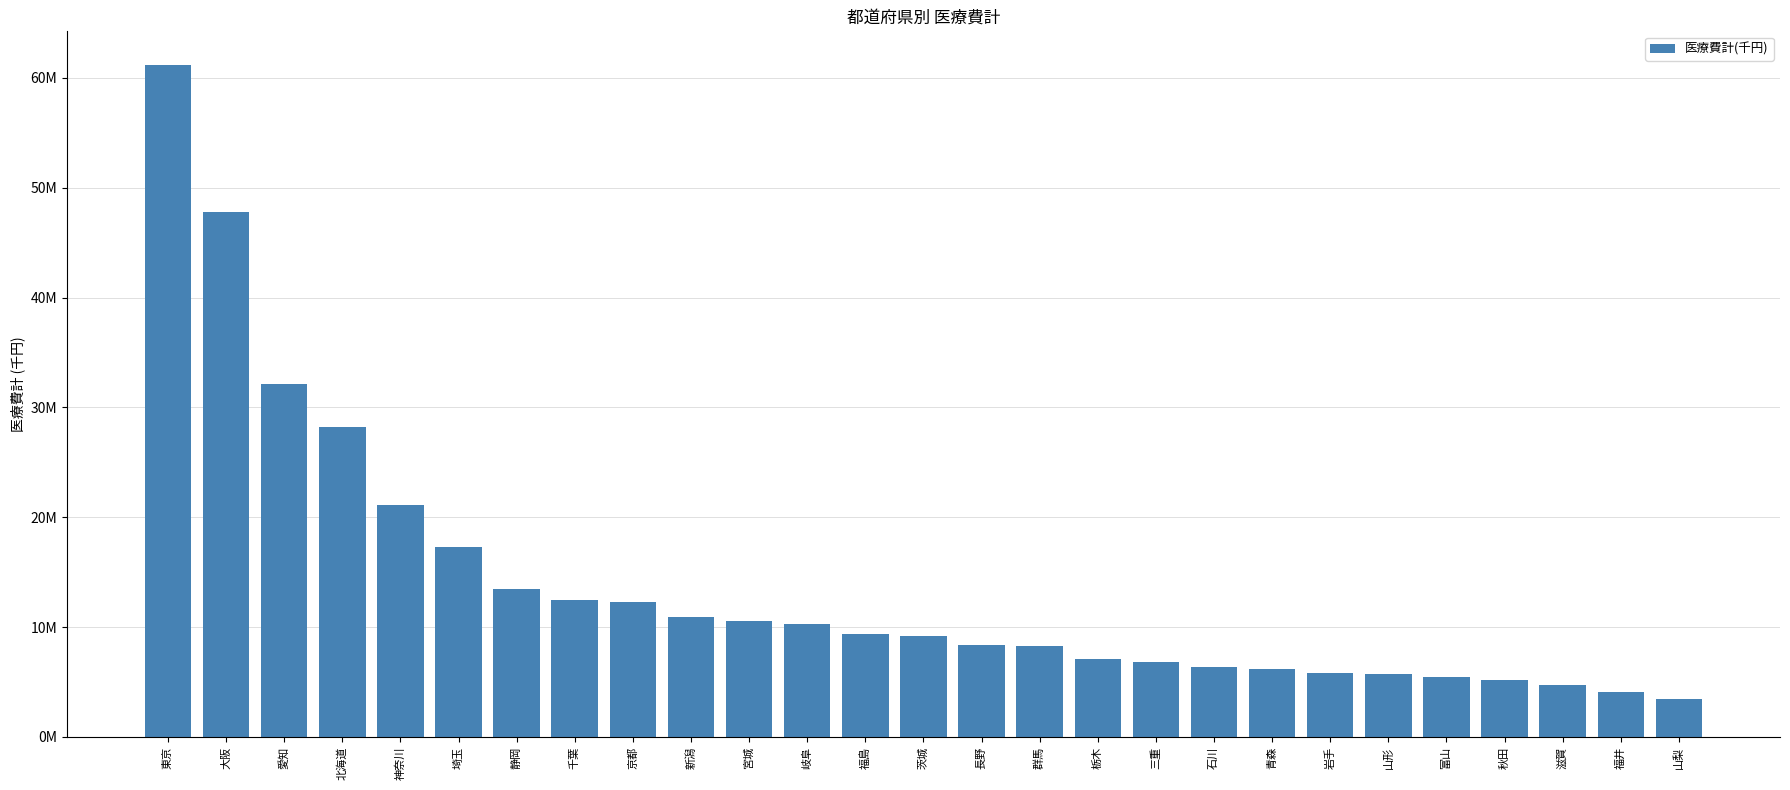

What is the greatest value displayed?

61189145.9